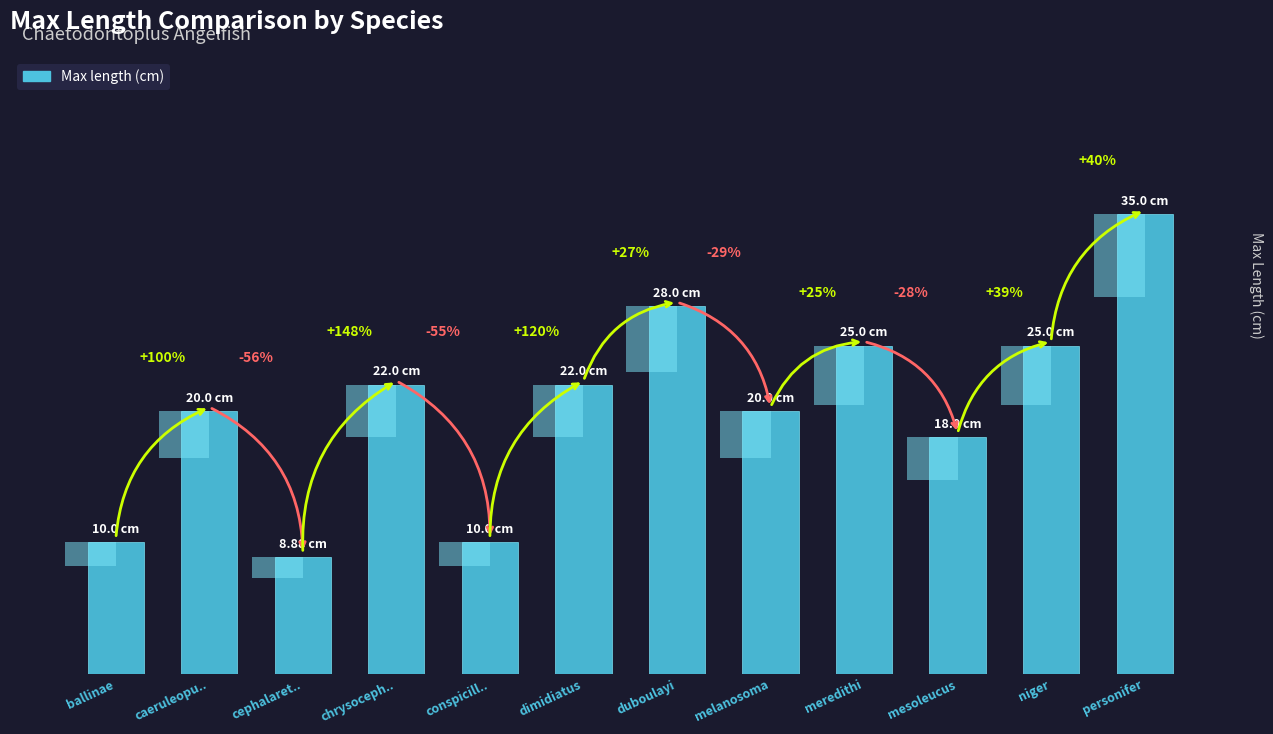

Where is the data nearest to the value 21?

caeruleopu..